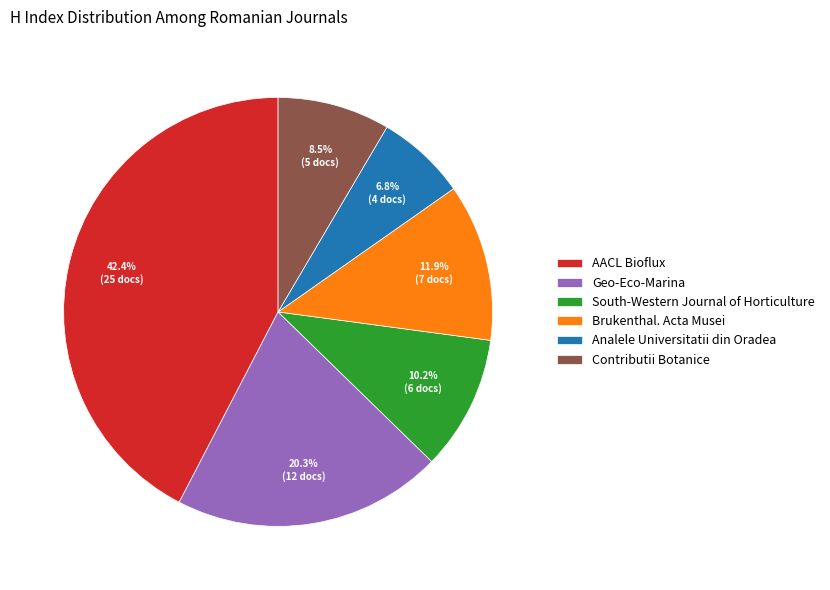

Between South-Western Journal of Horticulture and Geo-Eco-Marina, which is larger?

Geo-Eco-Marina